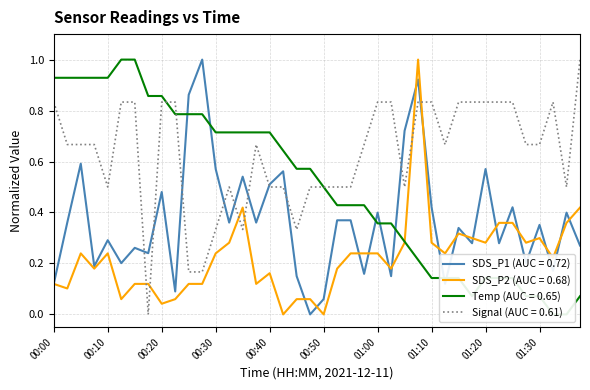

Which series has the largest total across all categories?

Signal